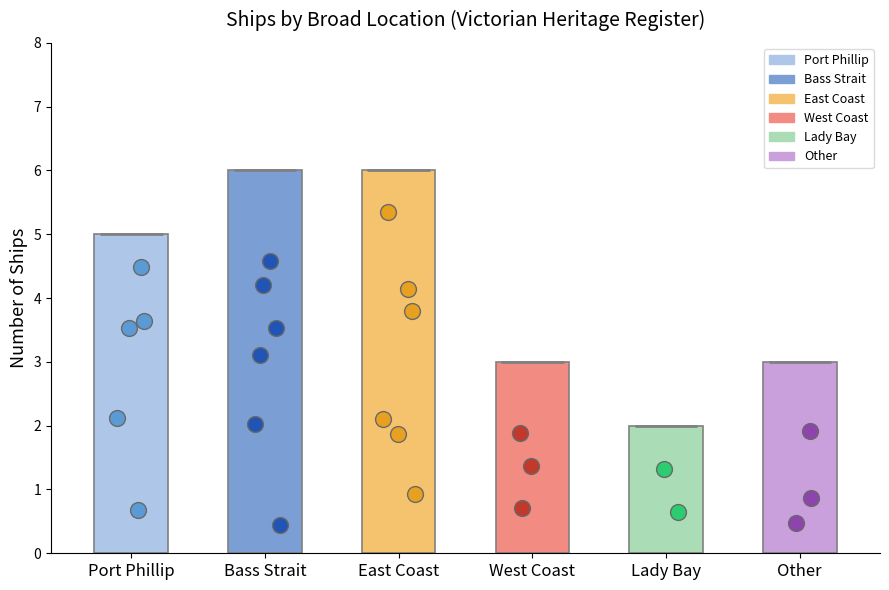

Approximately how many times larger is the value at Lady Bay compared to Other?

0.7